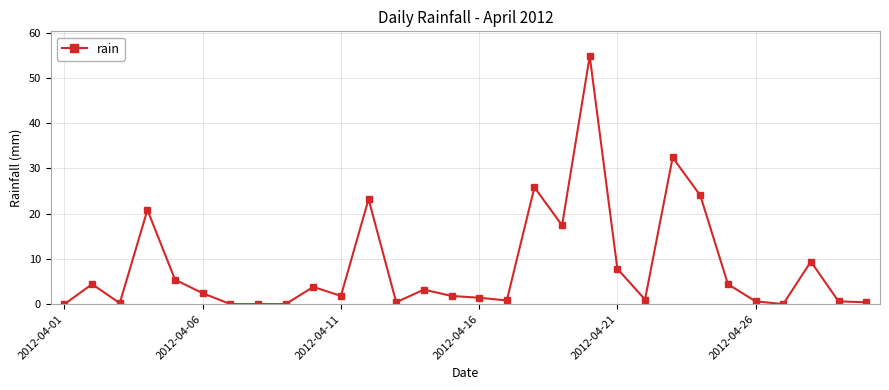

How many series are shown in this chart?

1